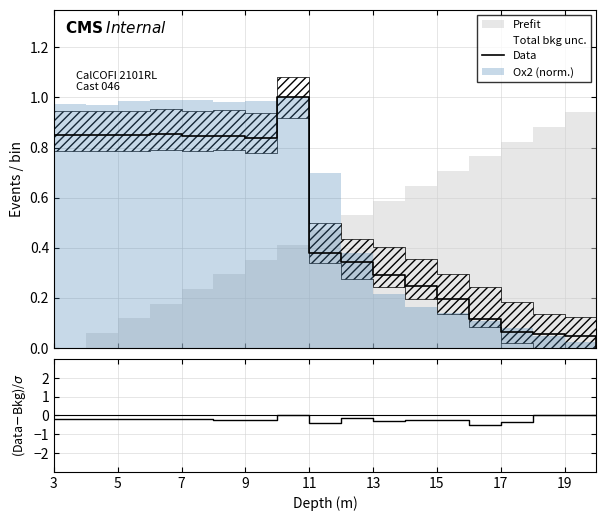

Between 12 and 9, which is larger?

9